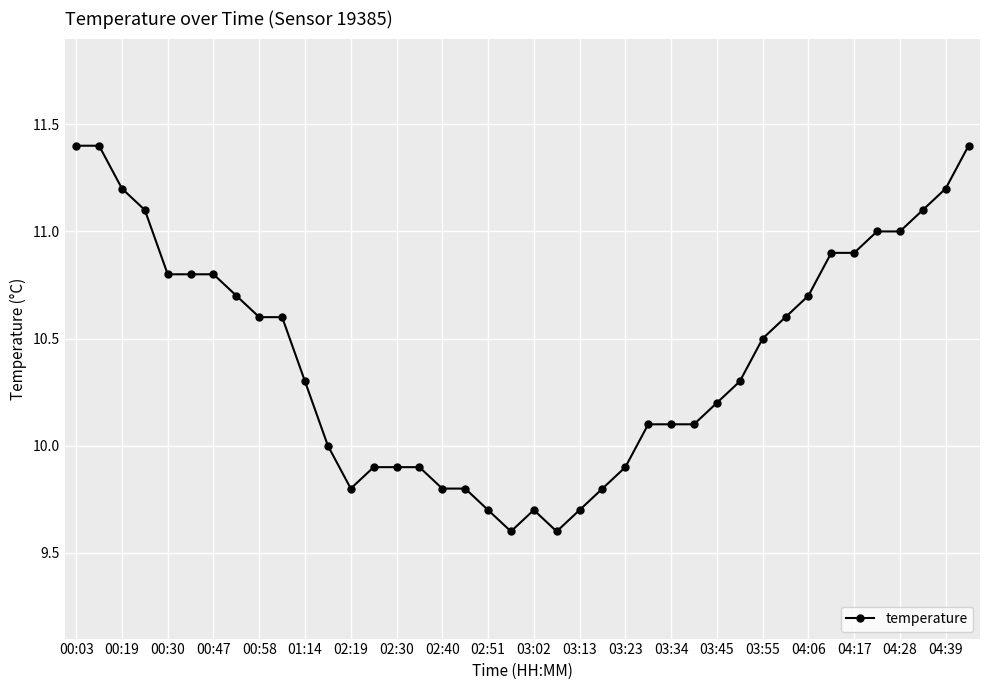

What is the value of the 36th point from the left?

11.0